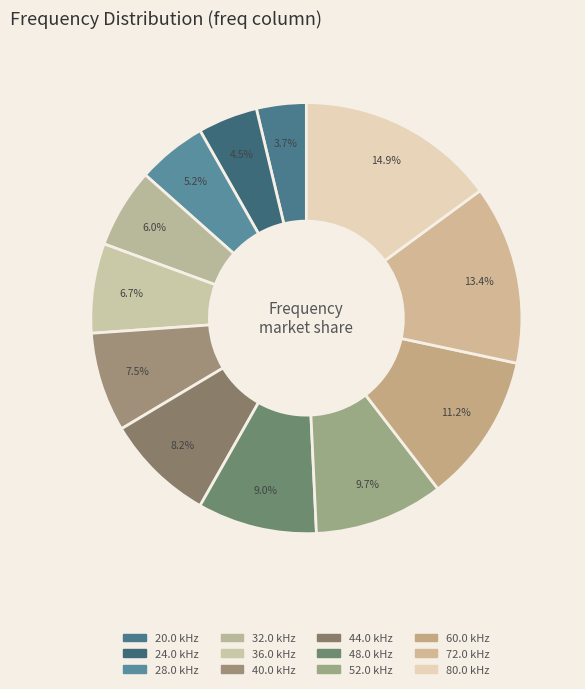

To the nearest percent, what is the combined percentage of 28.0 and 36.0?

12%